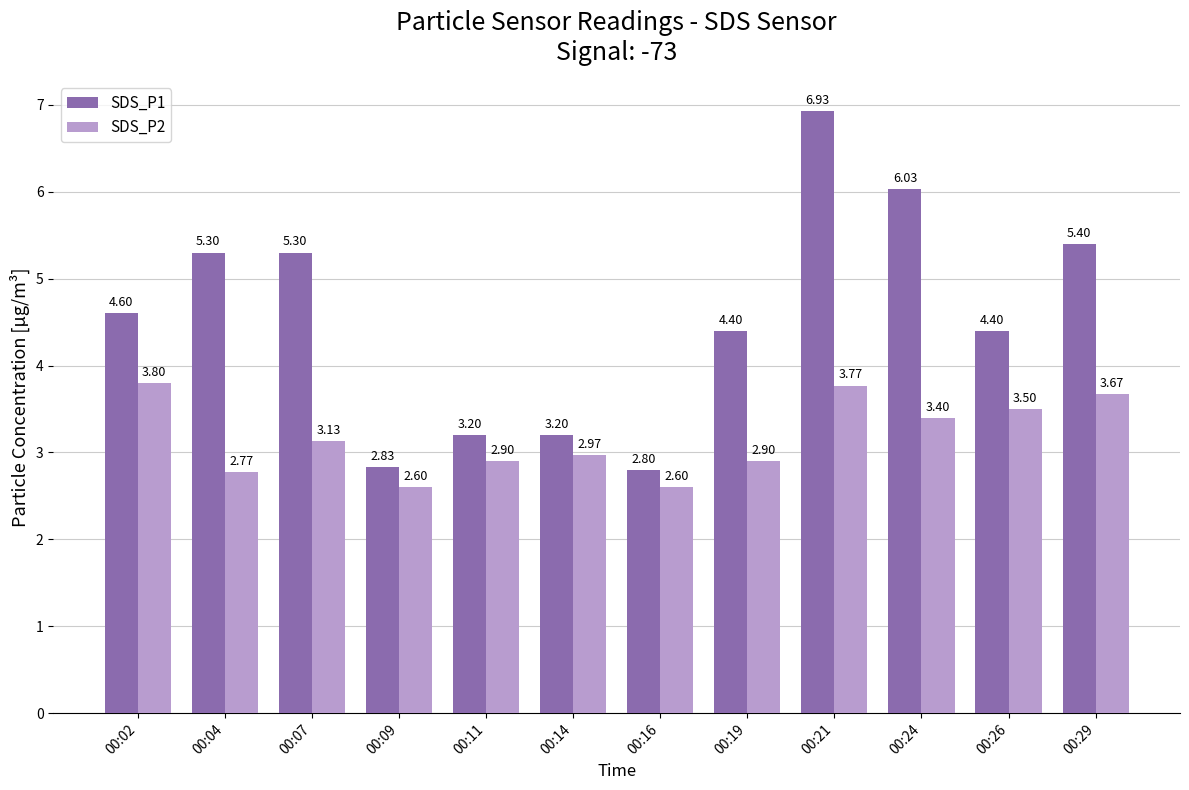

Which series has the widest spread of values?

SDS_P1